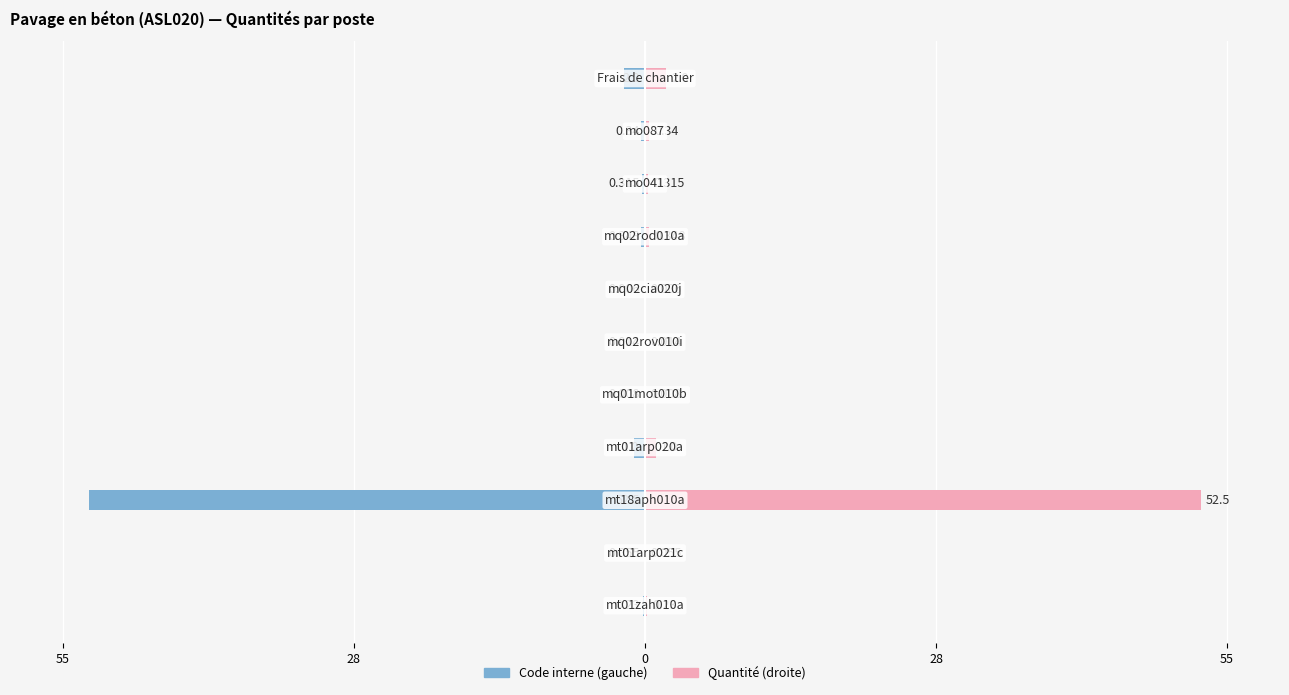

Reading left to right, what are all the values shown in this chart?

Code interne: -0.2	-0.1	-52.5	-1.0	-0.0	-0.0	-0.0	-0.3	-0.3	-0.3	-2.0
Quantité: 0.2	0.1	52.5	1.0	0.0	0.0	0.0	0.3	0.3	0.3	2.0